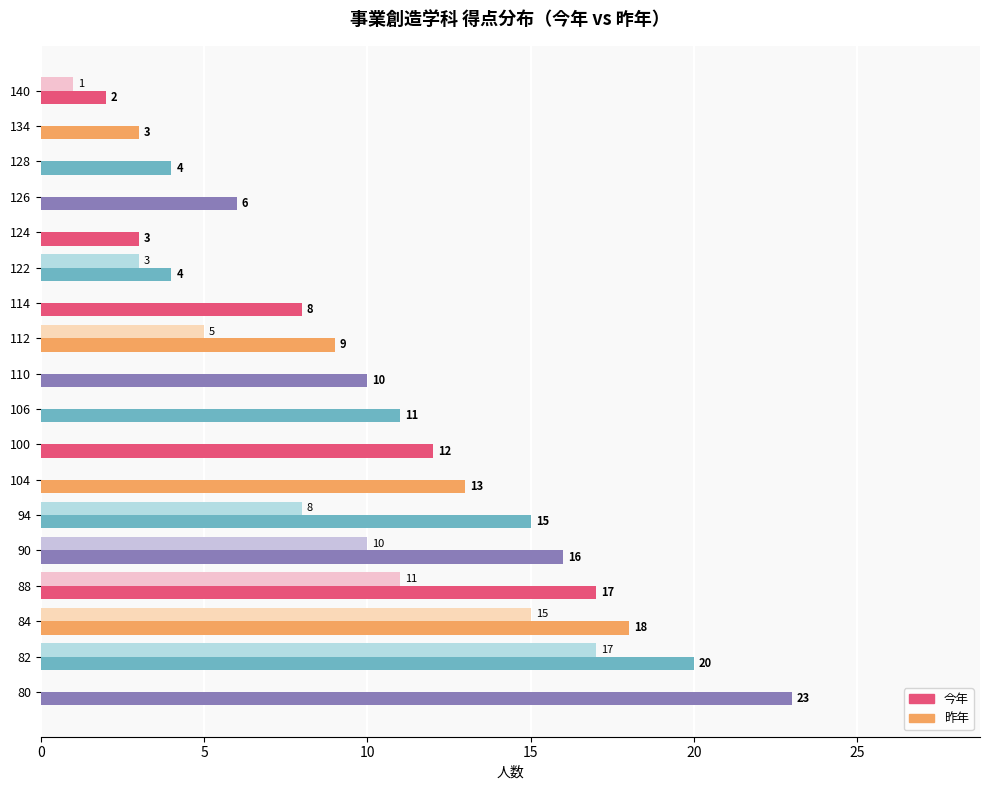

Between 134 and 104, which series saw the biggest shift?

今年